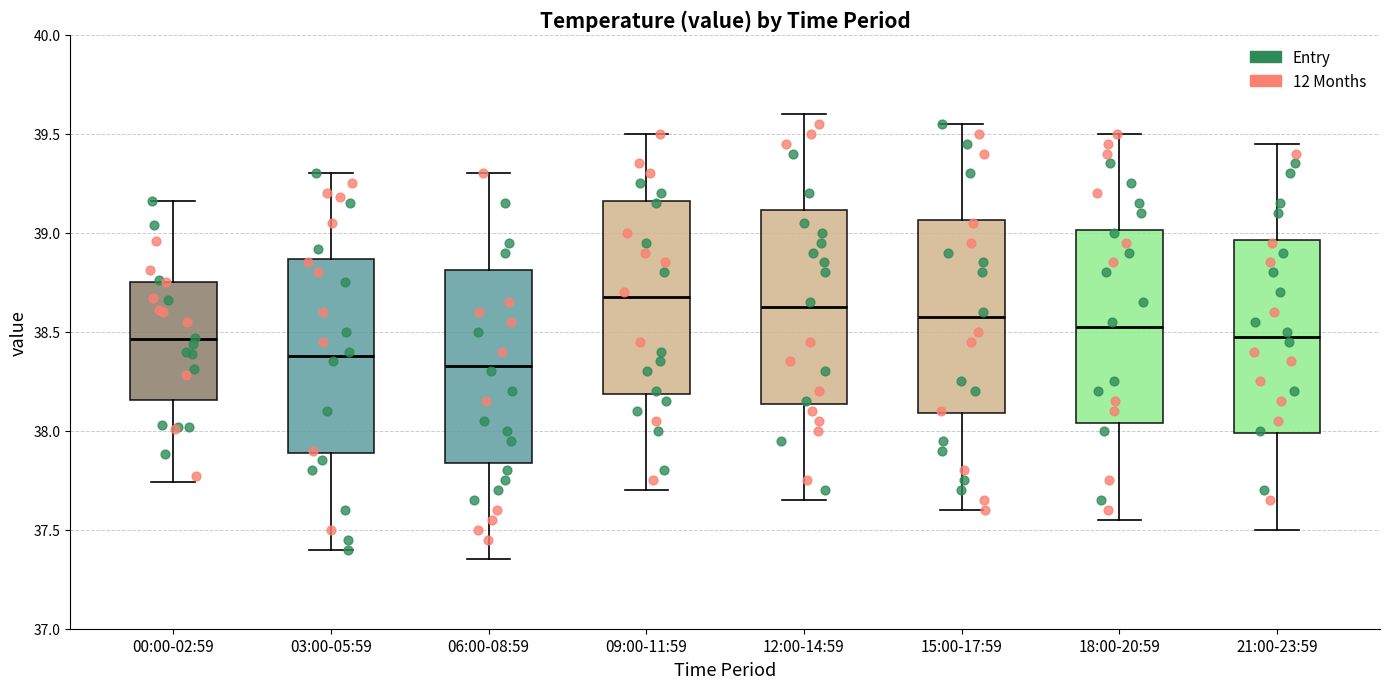

Where does the median line of the box for 18:00-20:59 sit on the y-axis? The values are not printed on the chart, so give them approximately, as read against the axis.

38.55